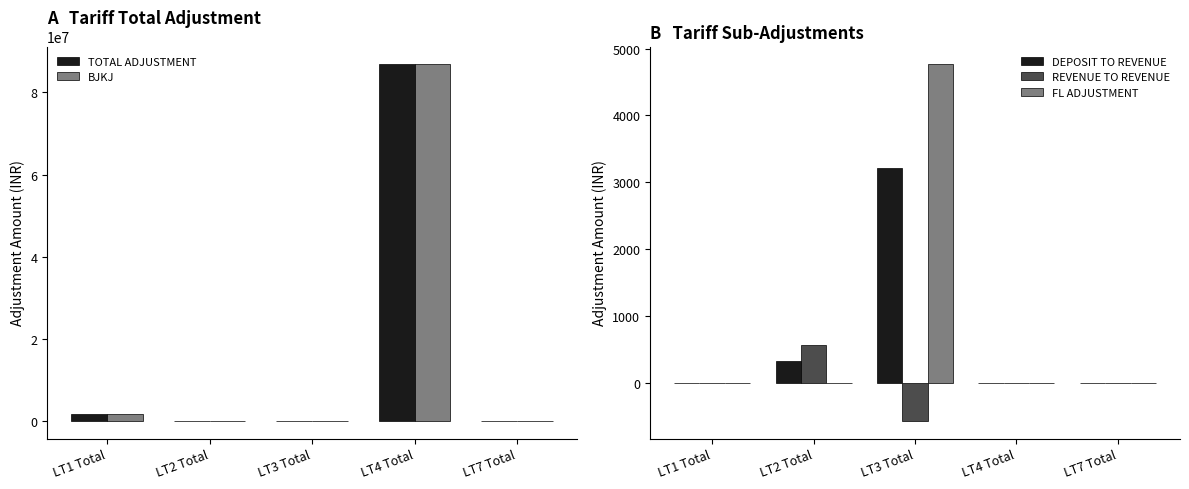

True or false: FL ADJUSTMENT has a value of 7782.4 at LT3 Total.

False